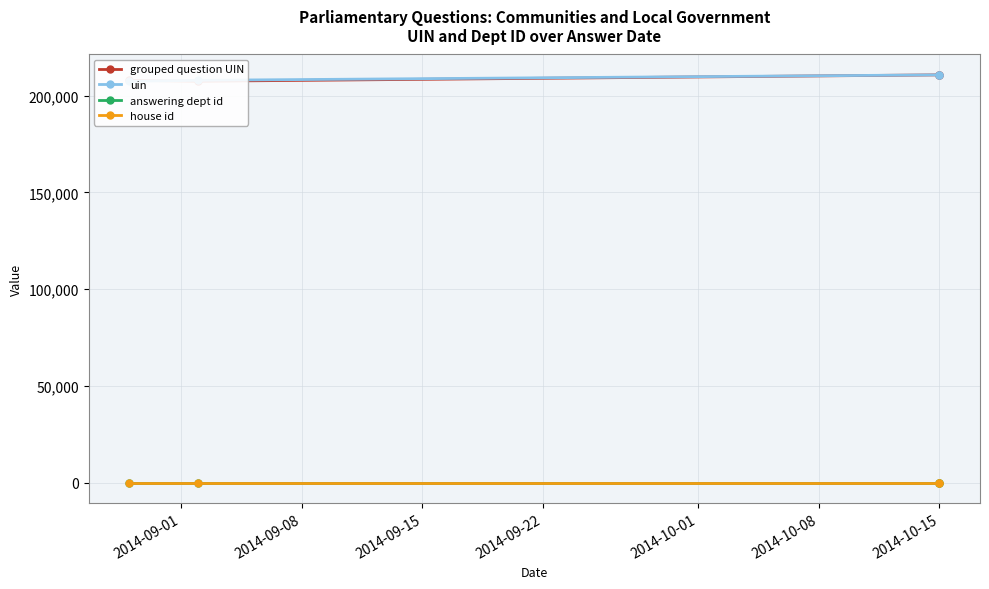

True or false: uin and answering dept id cross at least once.

False